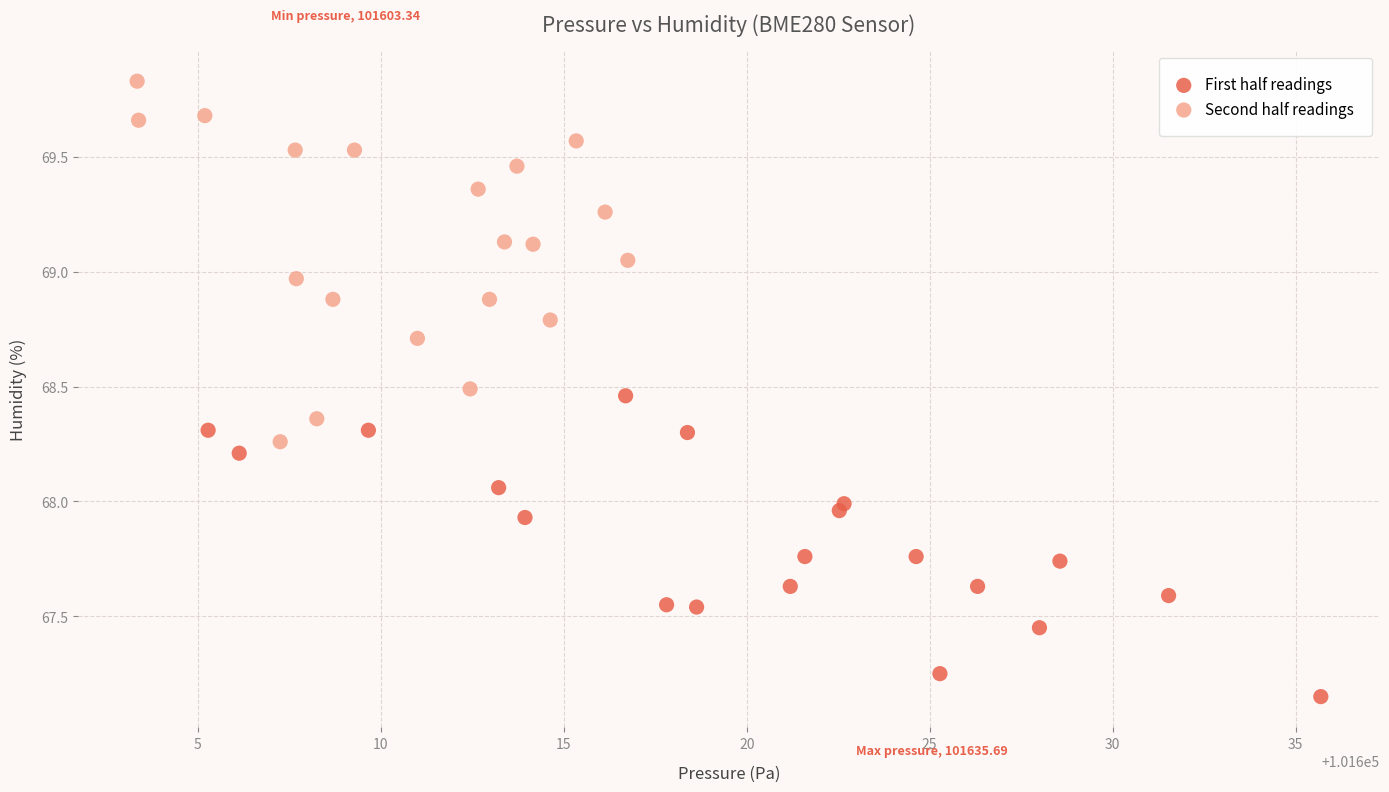

Which series has the widest spread of Y values?

Second half readings